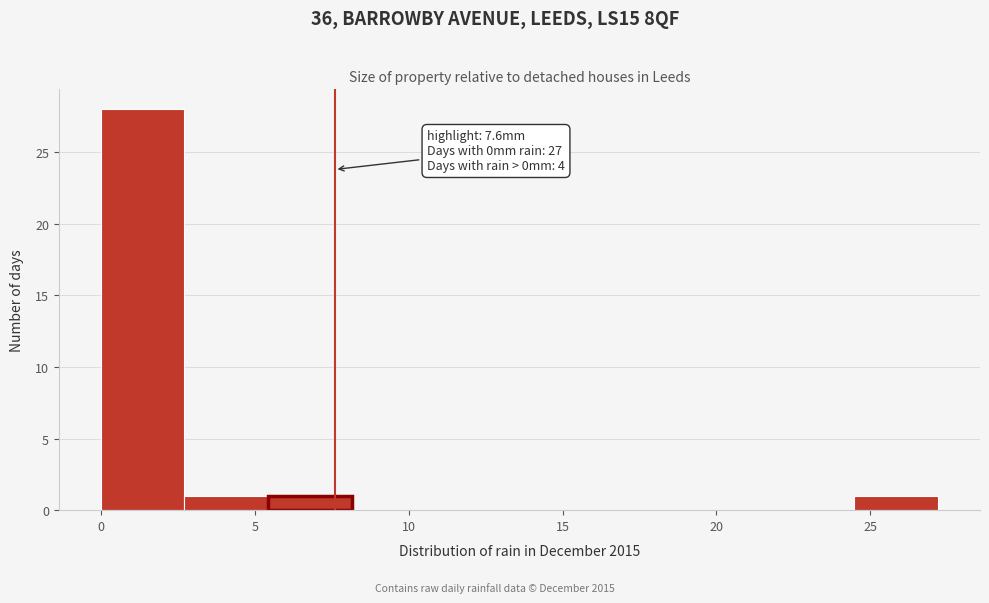

Which range on the x-axis has the tallest bar?

0.0 to 2.5